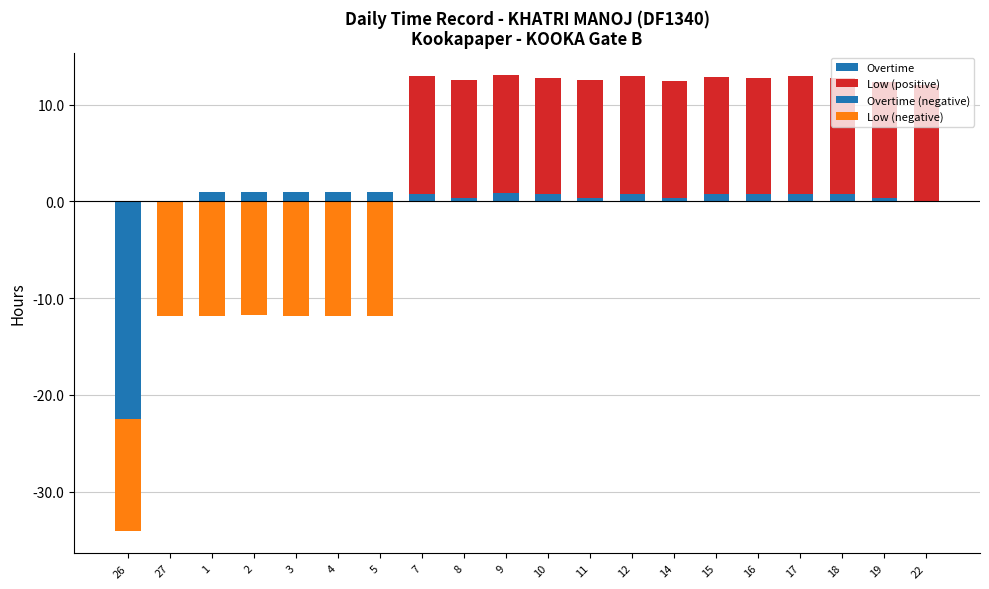

Rank the series at 16 from highest to lowest value.

Low (positive), Overtime, Overtime (negative), Low (negative)